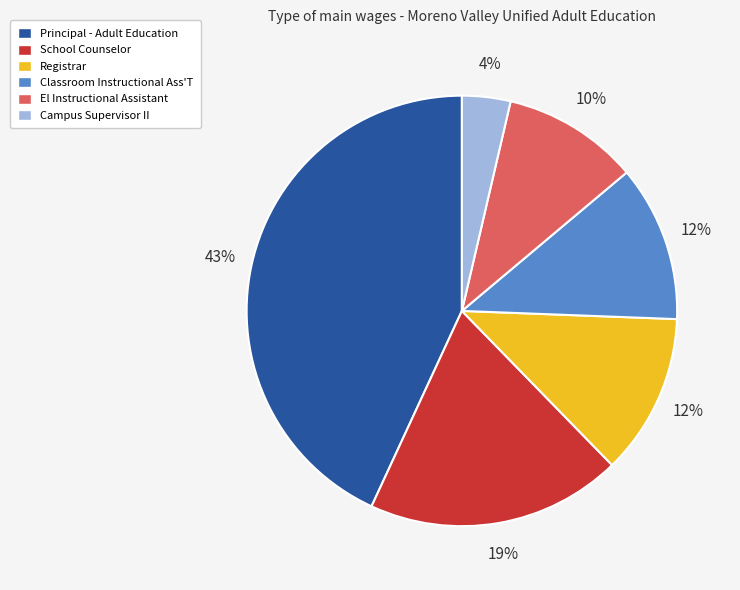

What percentage is the Registrar slice, to the nearest percent?

12%